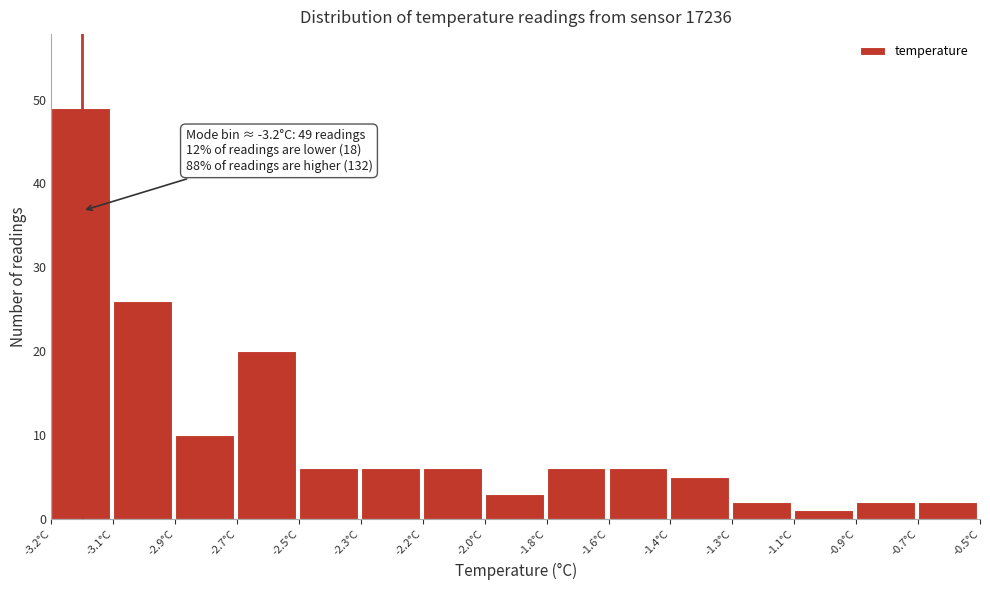

Reading right to left, transcribe all the data shown in this chart.

2	2	1	2	5	6	6	3	6	6	6	20	10	26	49